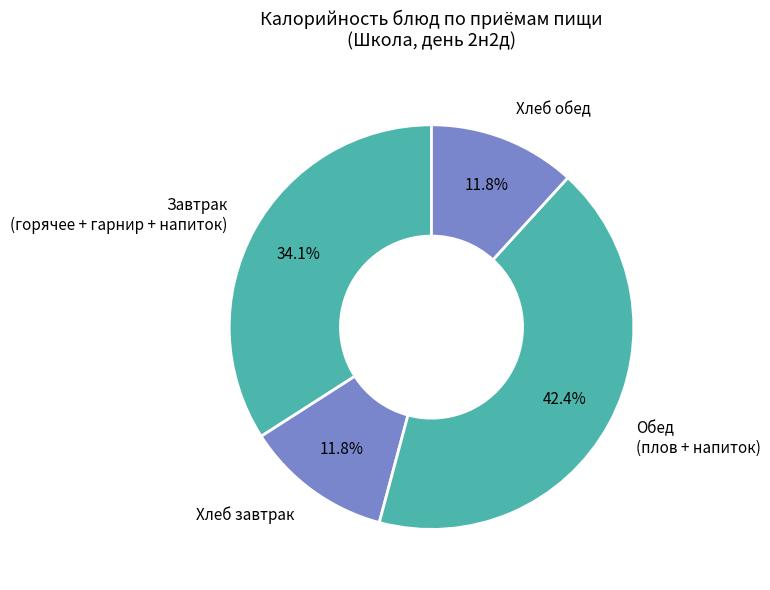

Which category has the biggest portion of the pie?

Обед (плов + напиток)